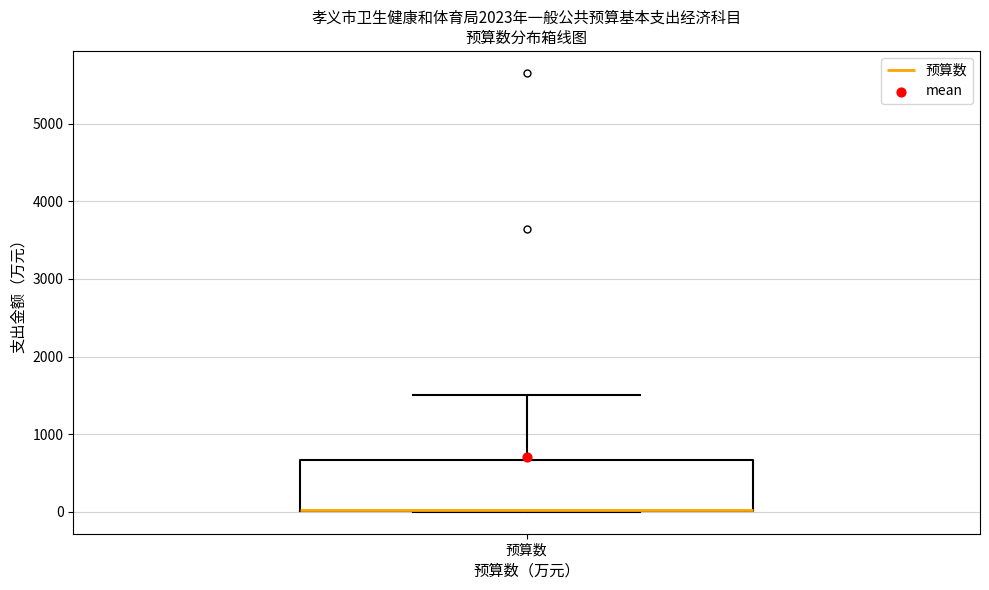

Where is the upper edge of the box for 预算数 on the y-axis? The values are not printed on the chart, so give them approximately, as read against the axis.

700